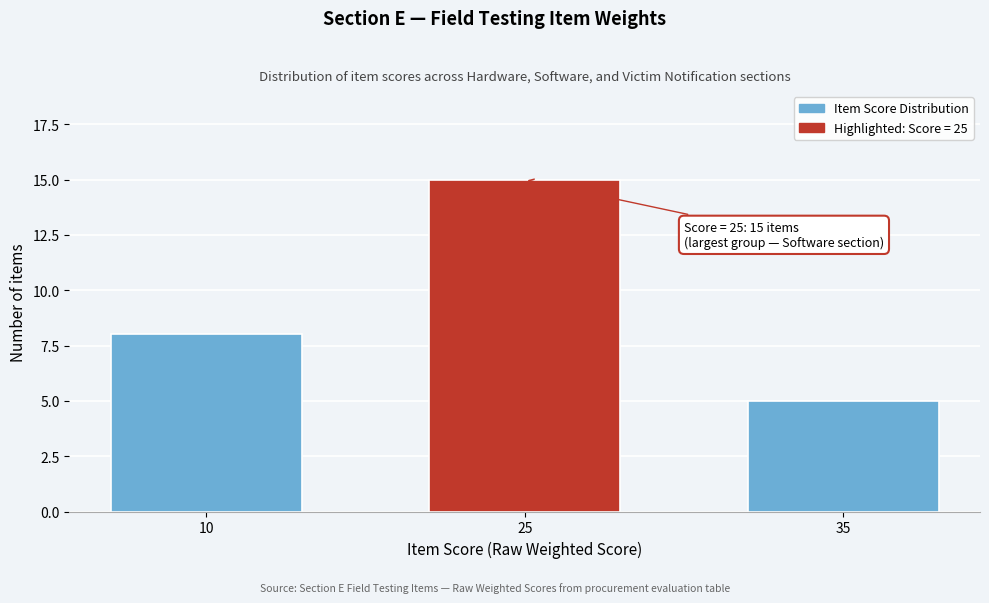

Reading right to left, extract all data points from this chart.

35=5	25=15	10=8